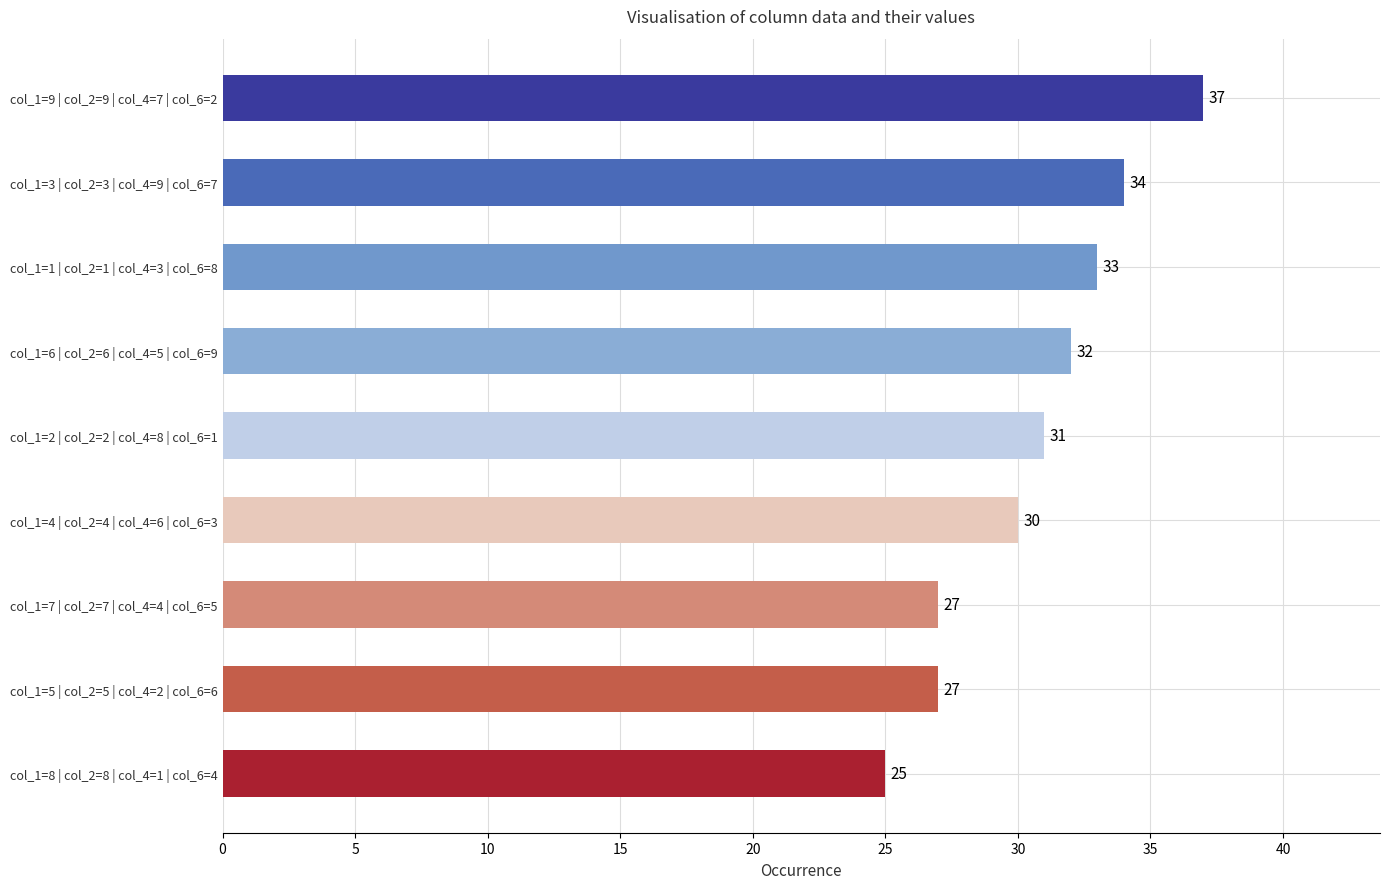

What is the label of the 4th bar from the top?

col_1=6 | col_2=6 | col_4=5 | col_6=9